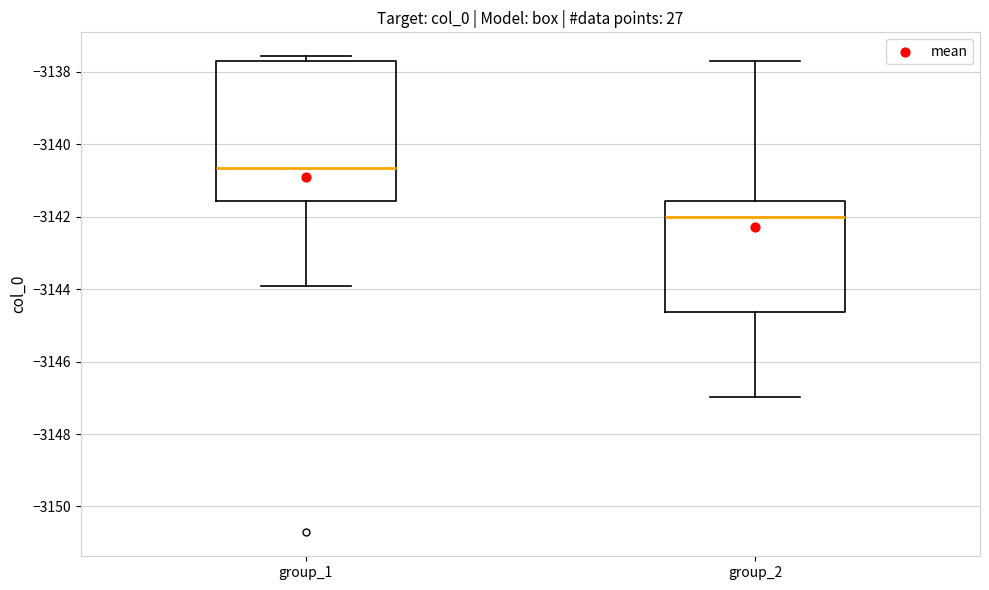

Reading left to right, read every box against the y-axis: the position of its median line, the range the box covers, and the ends of its whiskers. The values are not printed on the chart, so give them approximately, as read against the axis.

group_1: median -3140.6, box -3141.6 to -3137.6, whiskers -3144.0 to -3137.6 (just above the box's upper edge)
group_2: median -3142.0, box -3144.6 to -3141.6, whiskers -3147.0 to -3137.6